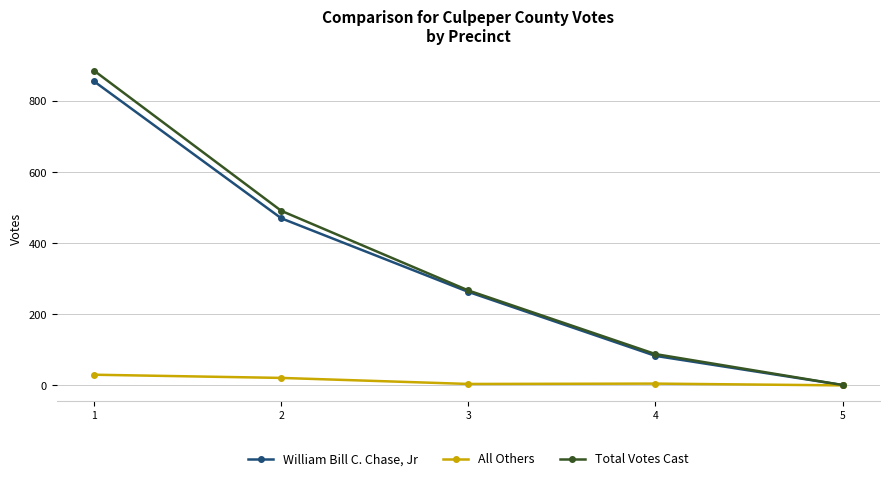

Rank the series at 1 from highest to lowest value.

Total Votes Cast, William Bill C. Chase, Jr, All Others